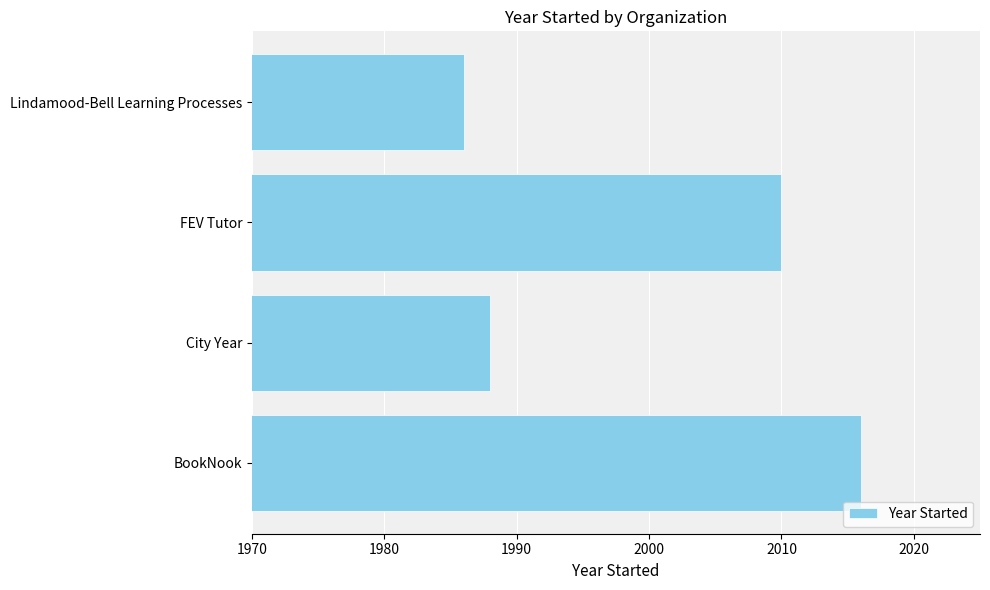

What is the sum of the values at Lindamood-Bell Learning Processes and City Year?

3974